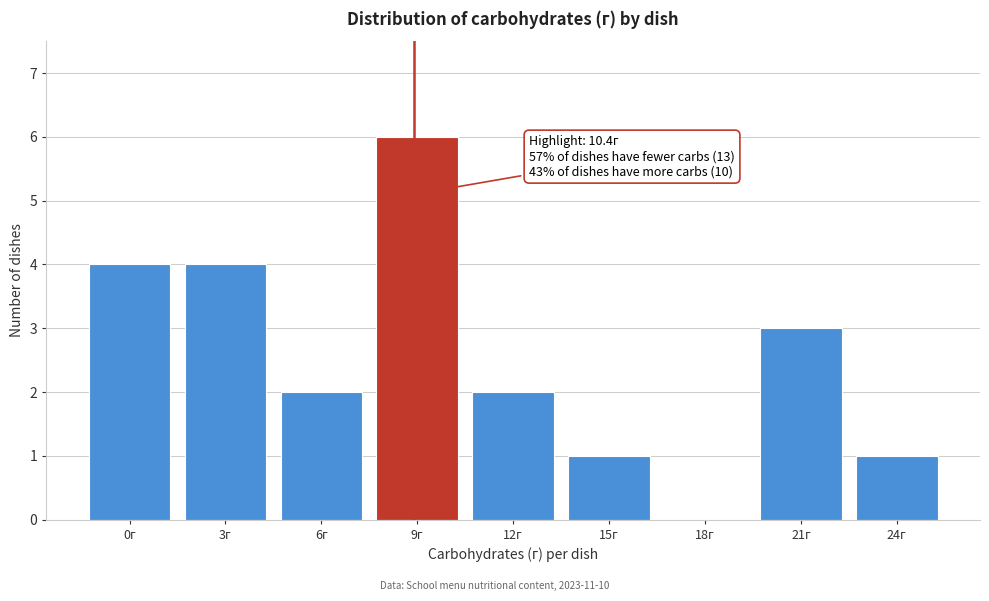

Reading right to left, transcribe all the data shown in this chart.

24г=1	21г=3	18г=0	15г=1	12г=2	9г=6	6г=2	3г=4	0г=4